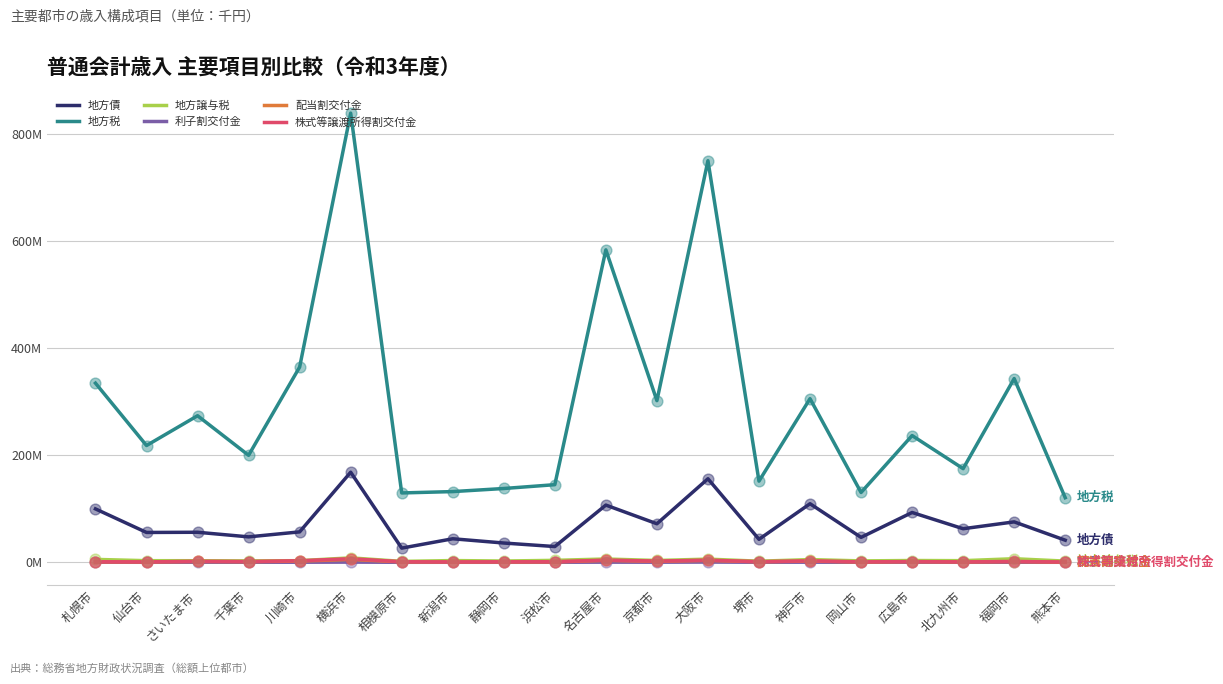

At how many categories does at least one series exceed 813428238?

1